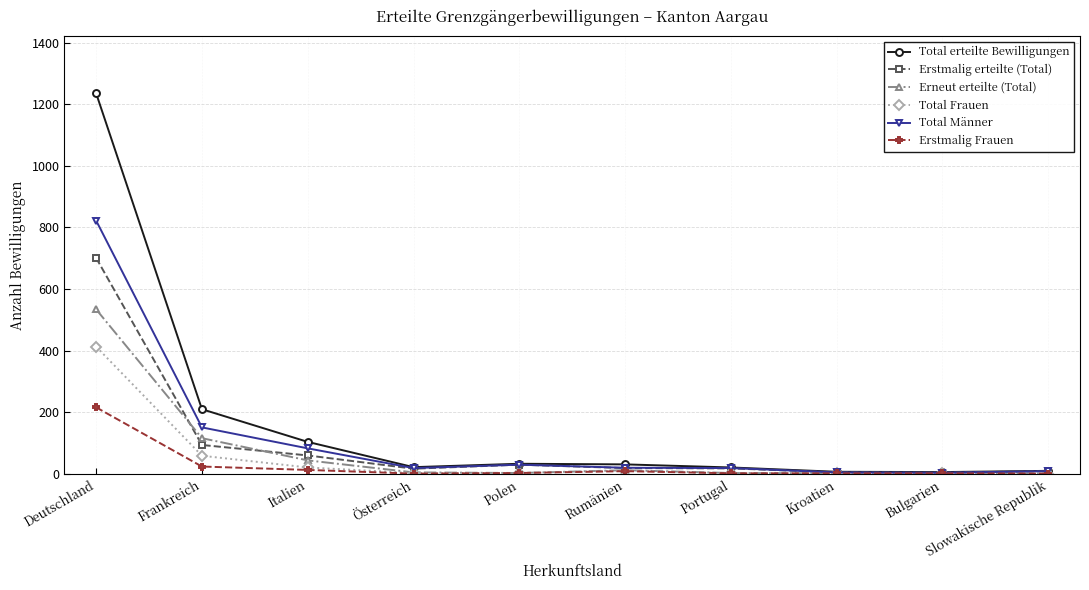

What is the difference between the highest and lowest values at Österreich?

21